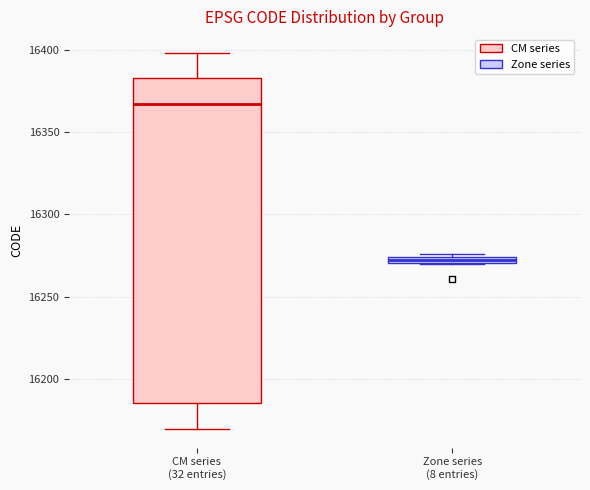

Which box has the highest median line?

CM series (32 entries)